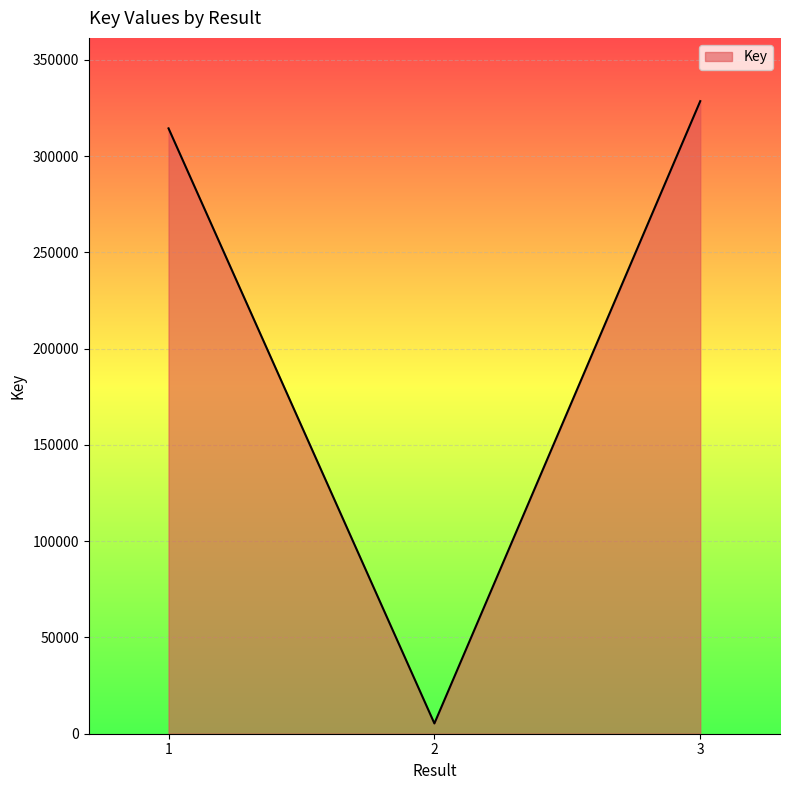

What is the maximum value shown in the chart?

328487